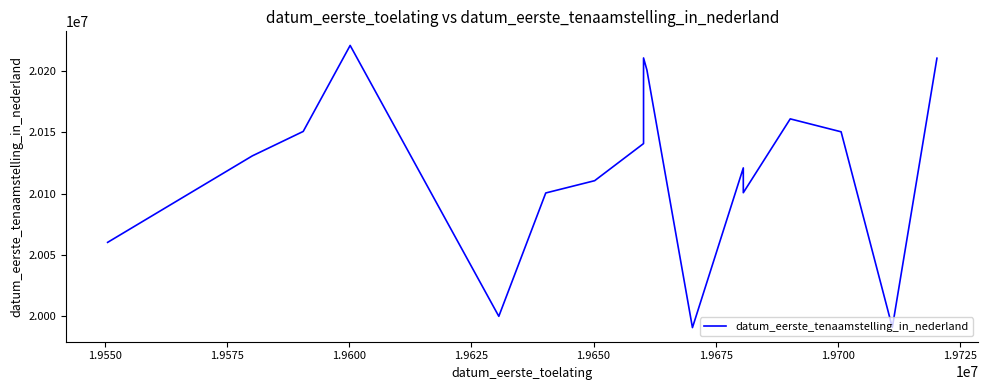

What is the difference between the second highest and second lowest values?

219313